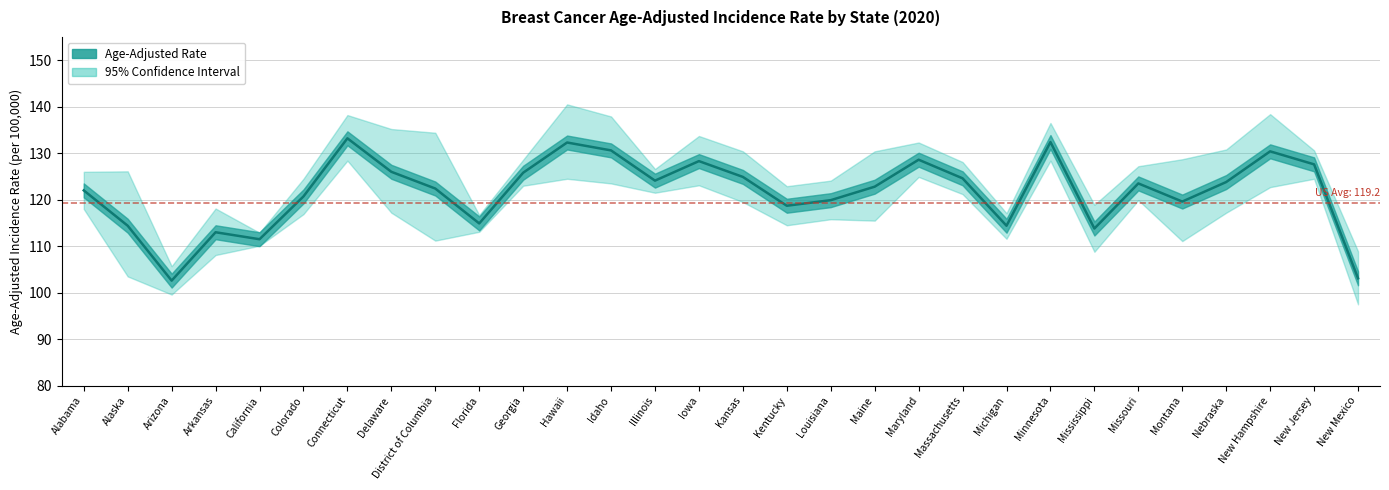

Reading left to right, transcribe all the data shown in this chart.

Age-Adjusted Rate: 122.0	114.4	102.6	113.0	111.5	120.7	133.2	126.0	122.4	114.9	125.8	132.3	130.6	124.1	128.3	124.9	118.7	119.9	122.8	128.6	124.6	114.4	132.4	113.8	123.5	119.6	123.8	130.4	127.6	103.1
Lower 95% CI: 118.0	103.5	99.6	108.1	110.1	116.9	128.4	117.2	111.2	113.1	123.0	124.5	123.5	121.5	123.1	119.5	114.5	115.8	115.5	124.9	121.2	111.6	128.4	108.8	119.9	111.1	117.2	122.7	124.5	97.5
Upper 95% CI: 126.0	126.1	105.7	118.1	112.9	124.5	138.2	135.2	134.4	116.7	128.6	140.5	137.9	126.6	133.7	130.4	122.9	124.1	130.4	132.3	128.1	117.1	136.5	118.9	127.2	128.7	130.8	138.4	130.6	108.9